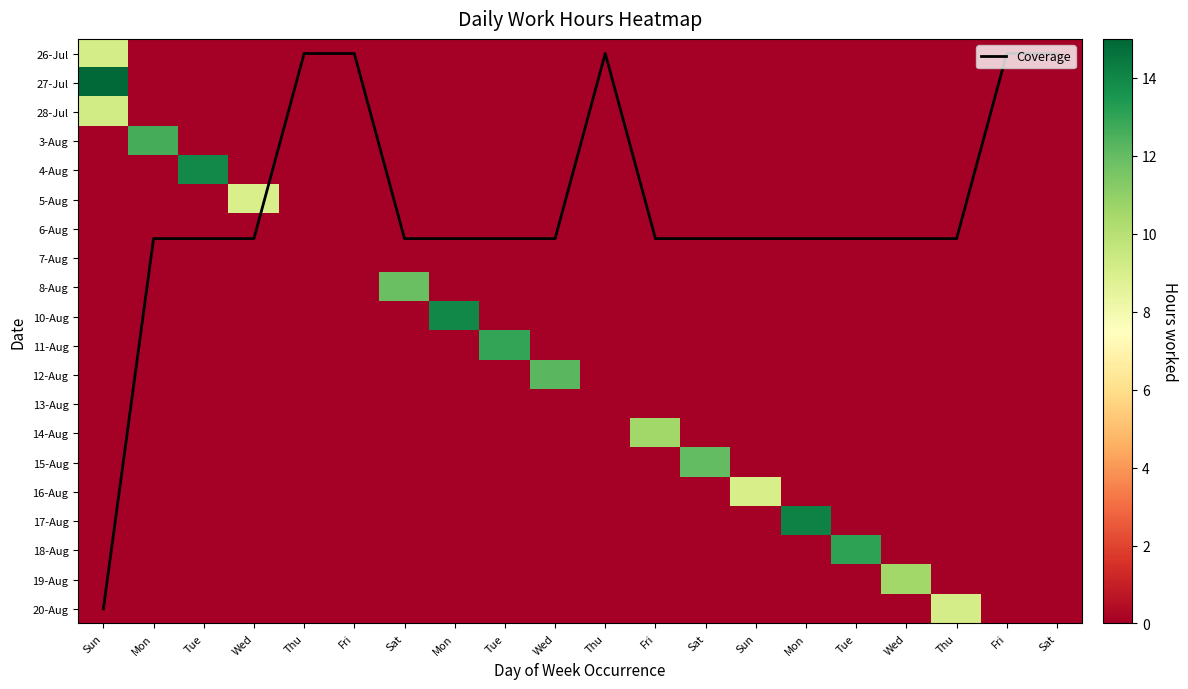

The value of 14-Aug at Mon is -6.5. True or false?

False